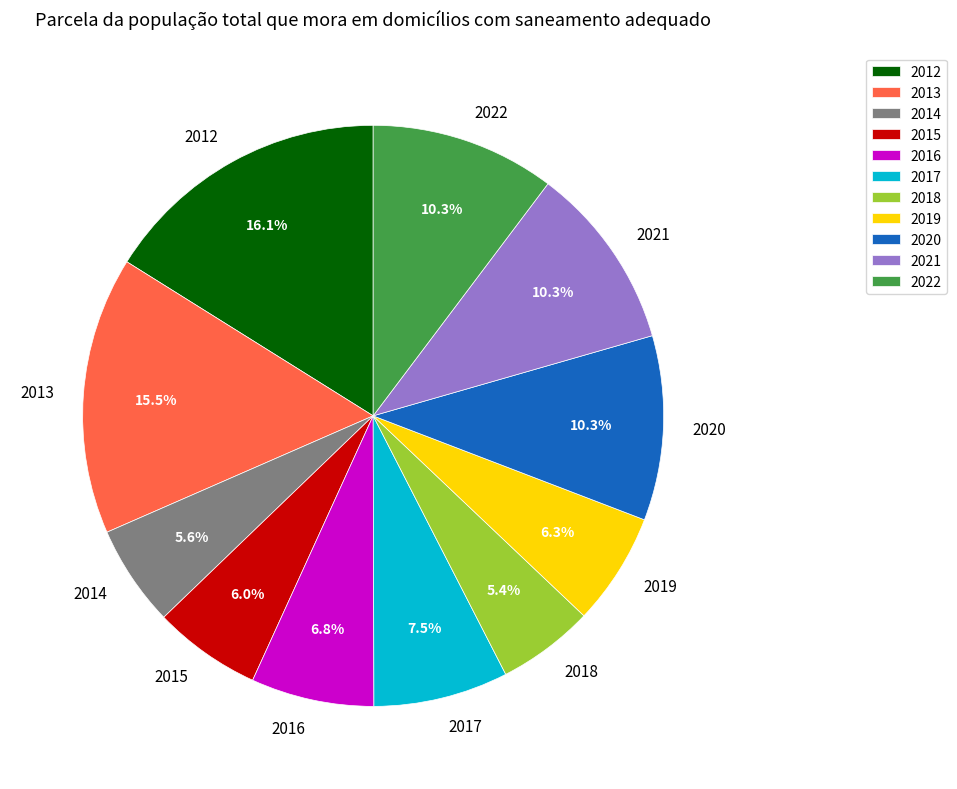

Does 2014 account for over 50% of the chart?

No